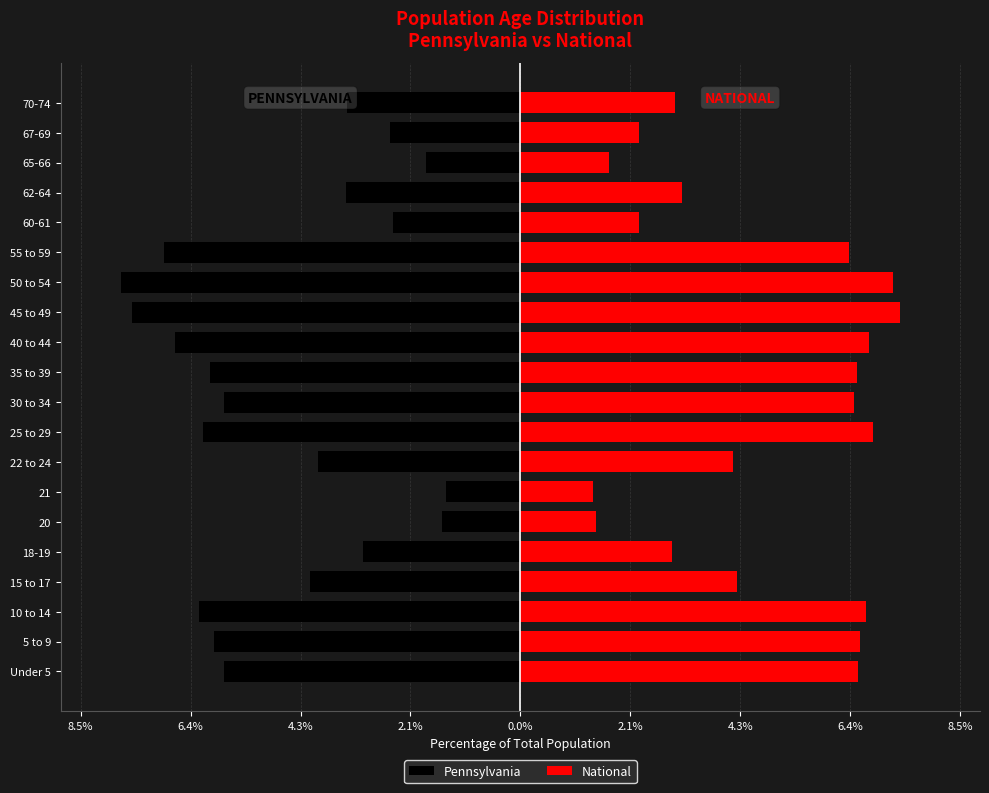

Is it true that Pennsylvania equals -1.2 at 18-19?

False